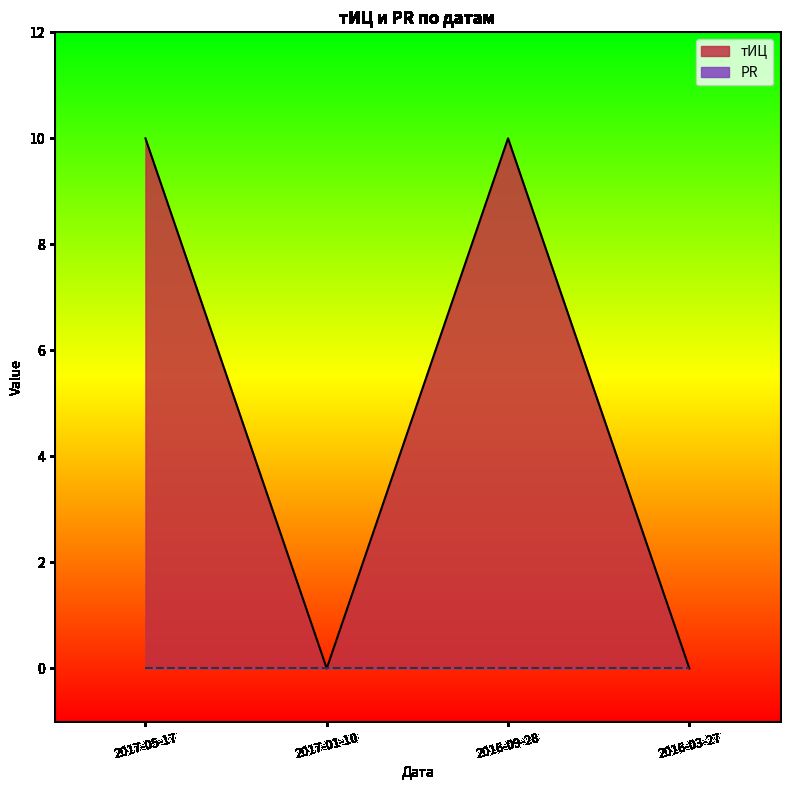

Which has a higher value, 2016-03-27 or 2016-09-28?

2016-09-28